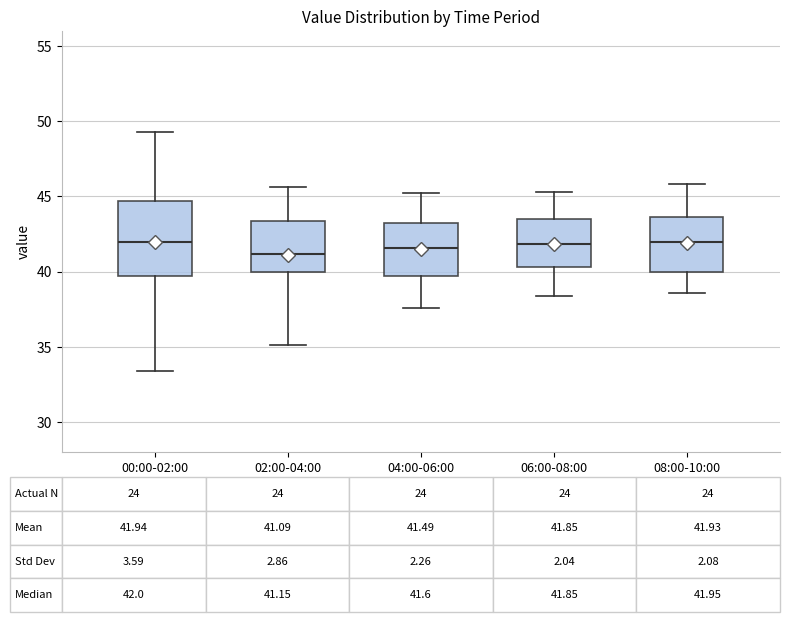

Which box is the tallest, from its lower edge to its upper edge?

00:00-02:00